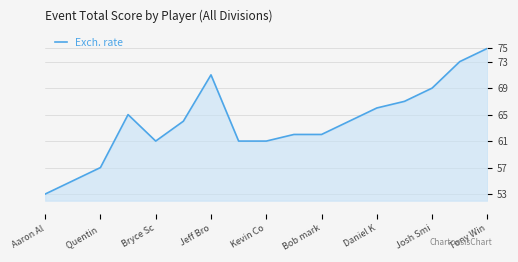

What is the smallest value displayed?

53